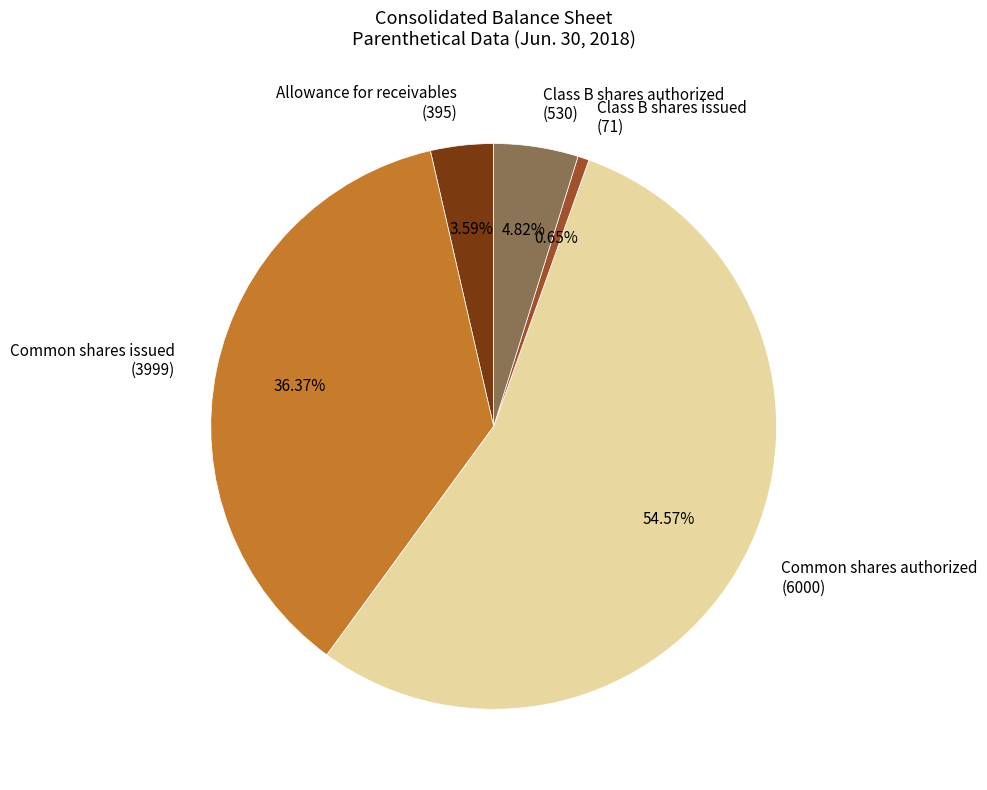

Combined, do Allowance for receivables (395) and Common shares authorized (6000) account for over 50%?

Yes